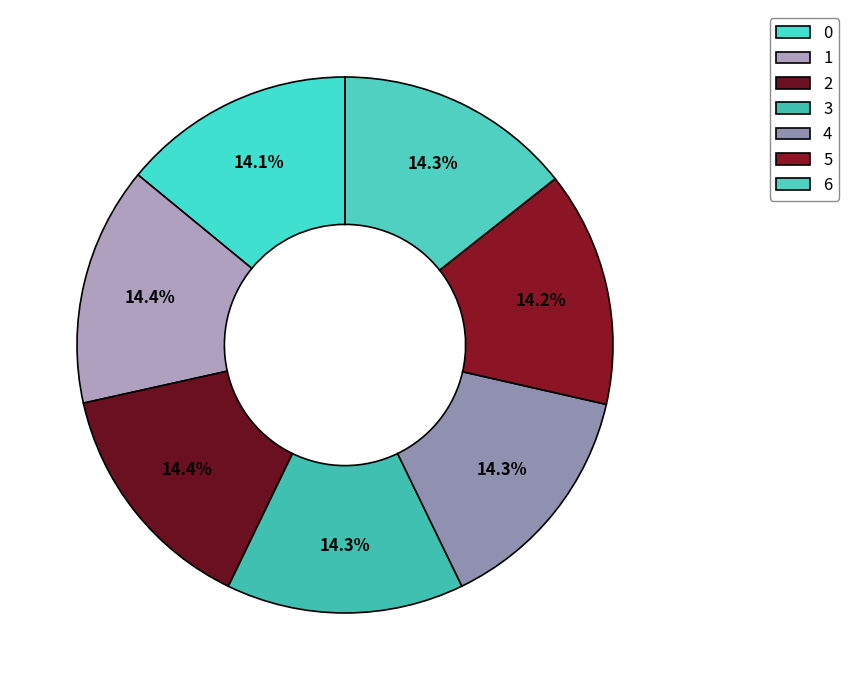

What percentage is the 1 slice, to the nearest percent?

14%